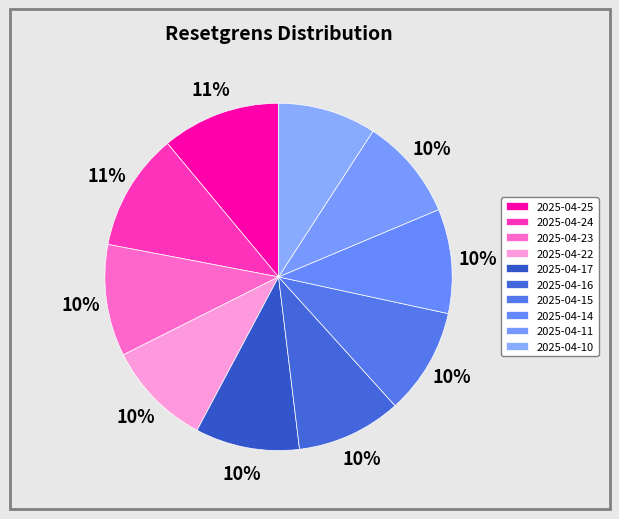

Between 2025-04-23 and 2025-04-16, which is larger?

2025-04-23